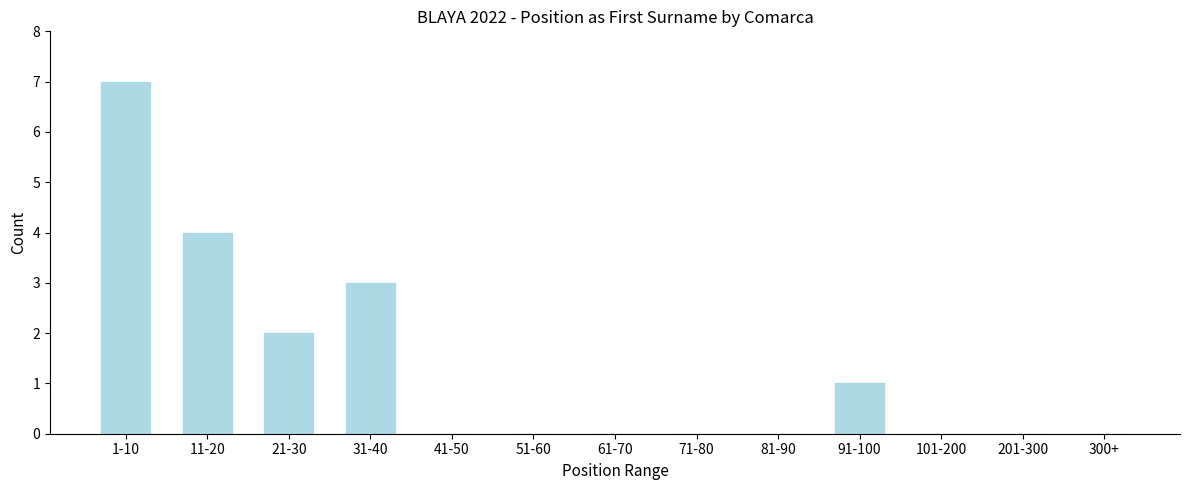

Reading left to right, transcribe all the data shown in this chart.

1-10=7	11-20=4	21-30=2	31-40=3	41-50=0	51-60=0	61-70=0	71-80=0	81-90=0	91-100=1	101-200=0	201-300=0	300+=0